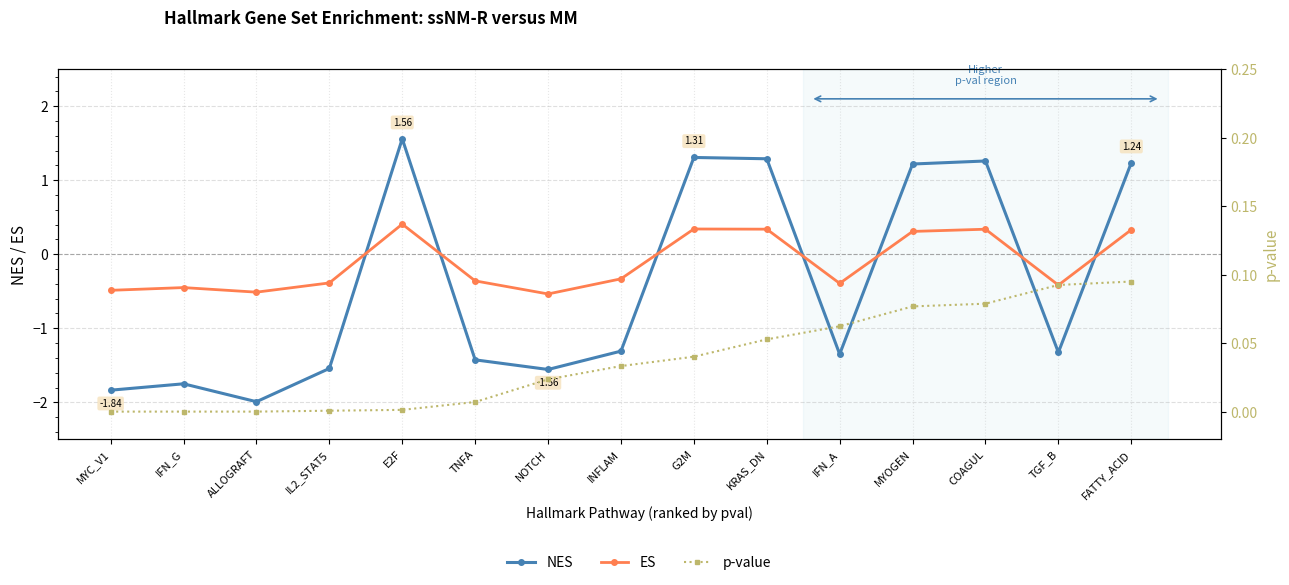

What are all the series names shown in the legend?

NES, ES, p-value